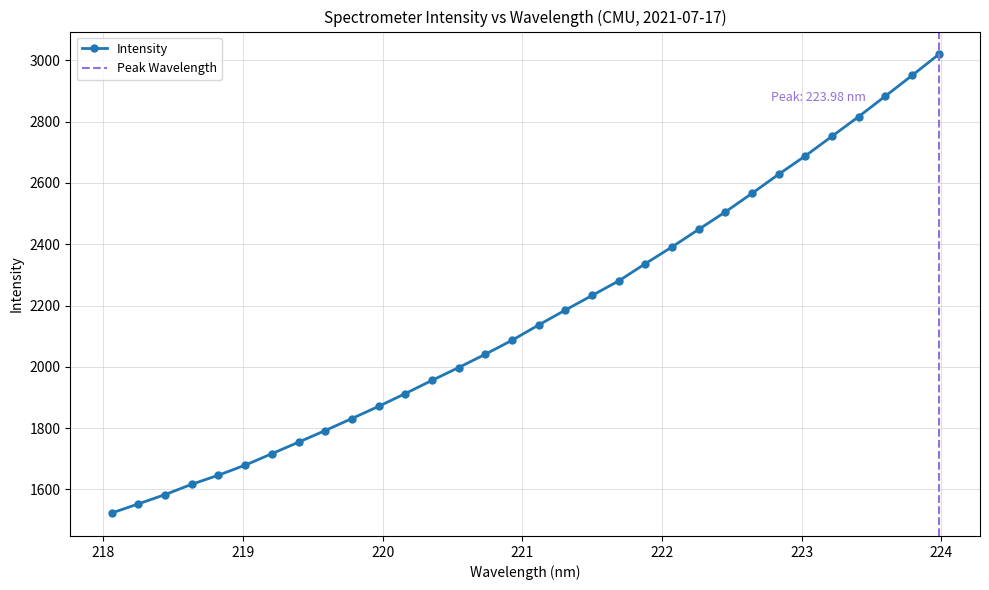

What is the minimum value shown in the chart?

1522.9